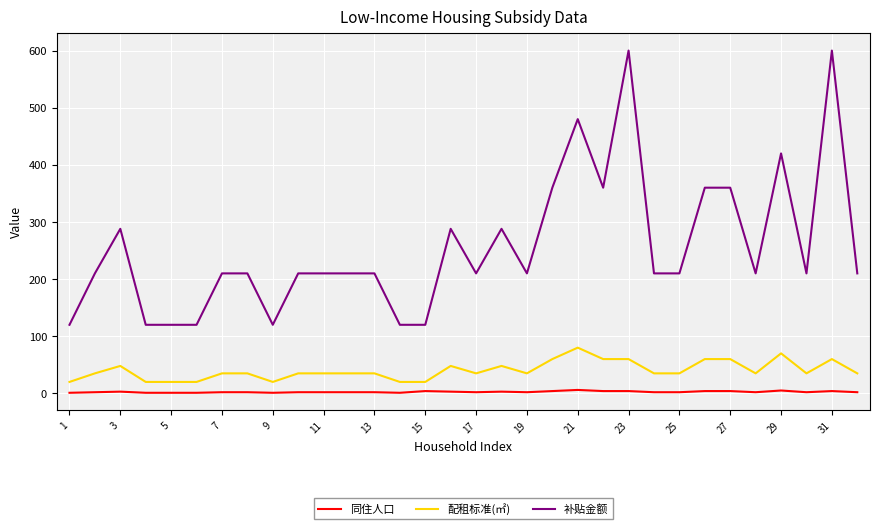

Does the chart have visible grid lines?

Yes